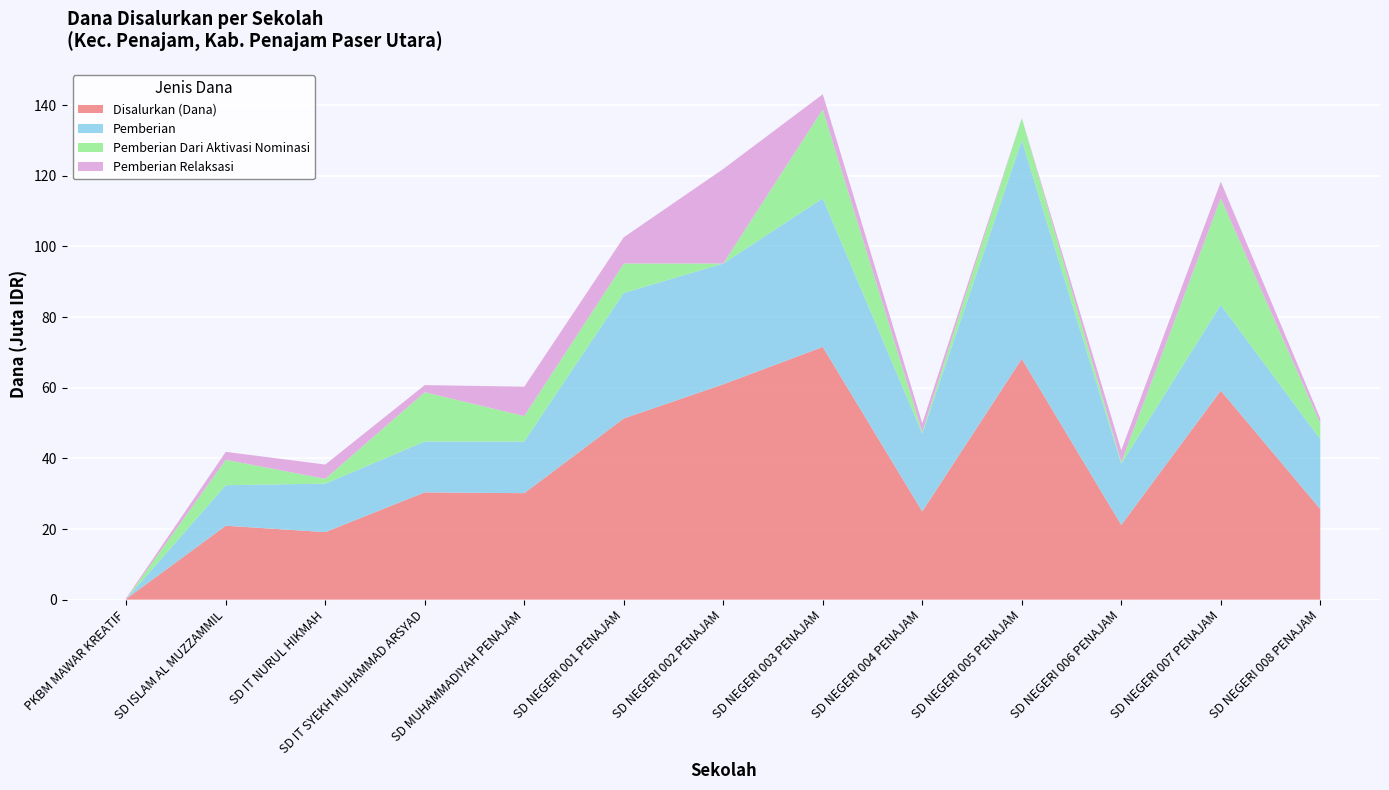

Reading right to left, transcribe all the data shown in this chart.

Disalurkan (Dana): SD NEGERI 008 PENAJAM=25650000	SD NEGERI 007 PENAJAM=59175000	SD NEGERI 006 PENAJAM=21150000	SD NEGERI 005 PENAJAM=68175000	SD NEGERI 004 PENAJAM=24975000	SD NEGERI 003 PENAJAM=71550000	SD NEGERI 002 PENAJAM=60975000	SD NEGERI 001 PENAJAM=51300000	SD MUHAMMADIYAH PENAJAM=30150000	SD IT SYEKH MUHAMMAD ARSYAD=30375000	SD IT NURUL HIKMAH=19125000	SD ISLAM AL MUZZAMMIL=20925000	PKBM MAWAR KREATIF=225000
Pemberian: SD NEGERI 008 PENAJAM=19800000	SD NEGERI 007 PENAJAM=24300000	SD NEGERI 006 PENAJAM=17325000	SD NEGERI 005 PENAJAM=61875000	SD NEGERI 004 PENAJAM=22050000	SD NEGERI 003 PENAJAM=42075000	SD NEGERI 002 PENAJAM=34200000	SD NEGERI 001 PENAJAM=35550000	SD MUHAMMADIYAH PENAJAM=14625000	SD IT SYEKH MUHAMMAD ARSYAD=14400000	SD IT NURUL HIKMAH=13725000	SD ISLAM AL MUZZAMMIL=11475000	PKBM MAWAR KREATIF=0
Pemberian Dari Aktivasi Nominasi: SD NEGERI 008 PENAJAM=4500000	SD NEGERI 007 PENAJAM=30150000	SD NEGERI 006 PENAJAM=450000	SD NEGERI 005 PENAJAM=6300000	SD NEGERI 004 PENAJAM=450000	SD NEGERI 003 PENAJAM=25200000	SD NEGERI 002 PENAJAM=0	SD NEGERI 001 PENAJAM=8325000	SD MUHAMMADIYAH PENAJAM=7200000	SD IT SYEKH MUHAMMAD ARSYAD=13950000	SD IT NURUL HIKMAH=1350000	SD ISLAM AL MUZZAMMIL=7200000	PKBM MAWAR KREATIF=0
Pemberian Relaksasi: SD NEGERI 008 PENAJAM=1350000	SD NEGERI 007 PENAJAM=4725000	SD NEGERI 006 PENAJAM=3375000	SD NEGERI 005 PENAJAM=0	SD NEGERI 004 PENAJAM=2475000	SD NEGERI 003 PENAJAM=4275000	SD NEGERI 002 PENAJAM=26775000	SD NEGERI 001 PENAJAM=7425000	SD MUHAMMADIYAH PENAJAM=8325000	SD IT SYEKH MUHAMMAD ARSYAD=2025000	SD IT NURUL HIKMAH=4050000	SD ISLAM AL MUZZAMMIL=2250000	PKBM MAWAR KREATIF=225000